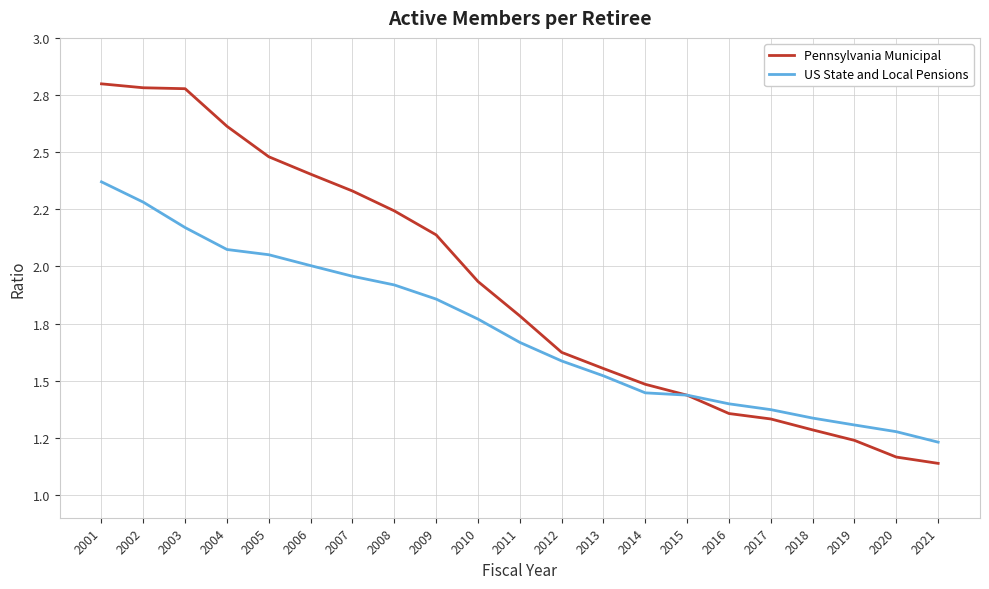

Is this an area chart (filled region under the line)?

No